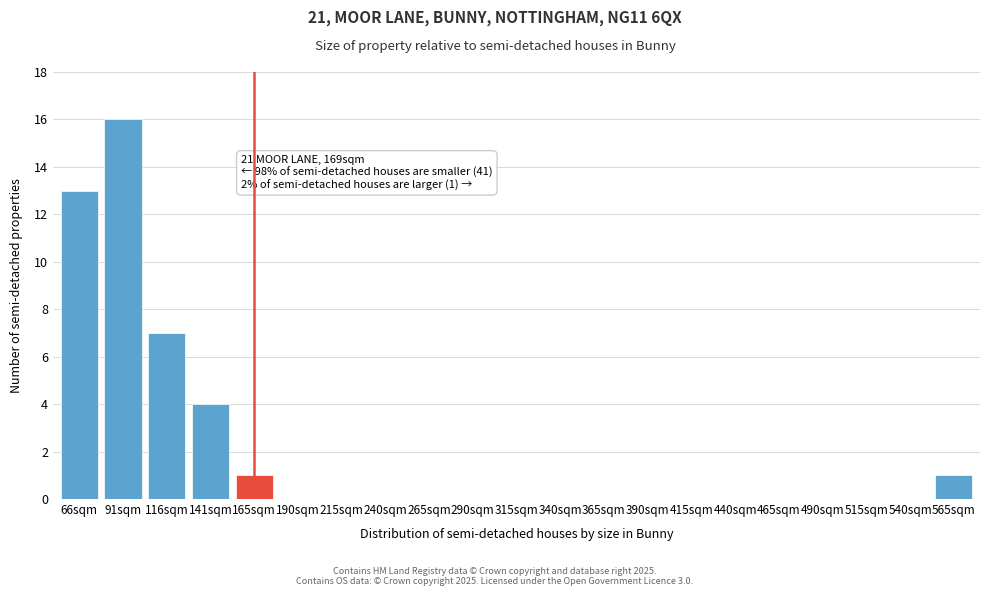

Reading right to left, list all the values displayed in this chart.

565sqm=1	540sqm=0	515sqm=0	490sqm=0	465sqm=0	440sqm=0	415sqm=0	390sqm=0	365sqm=0	340sqm=0	315sqm=0	290sqm=0	265sqm=0	240sqm=0	215sqm=0	190sqm=0	165sqm=1	141sqm=4	116sqm=7	91sqm=16	66sqm=13